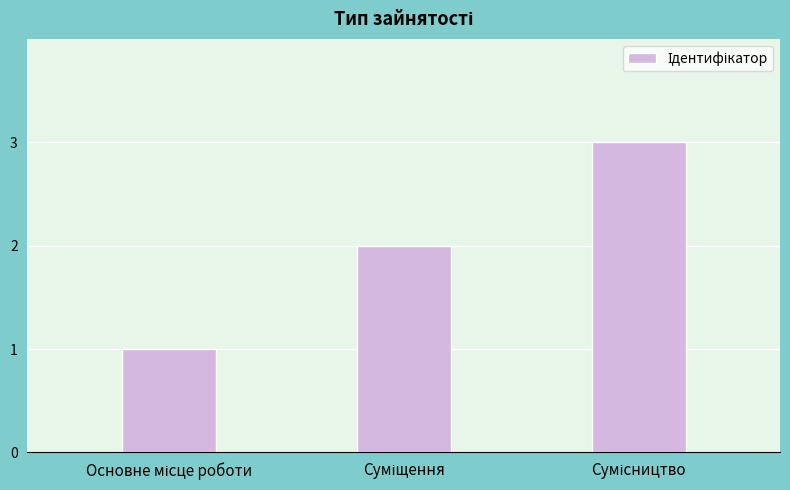

What is the maximum value shown in the chart?

3